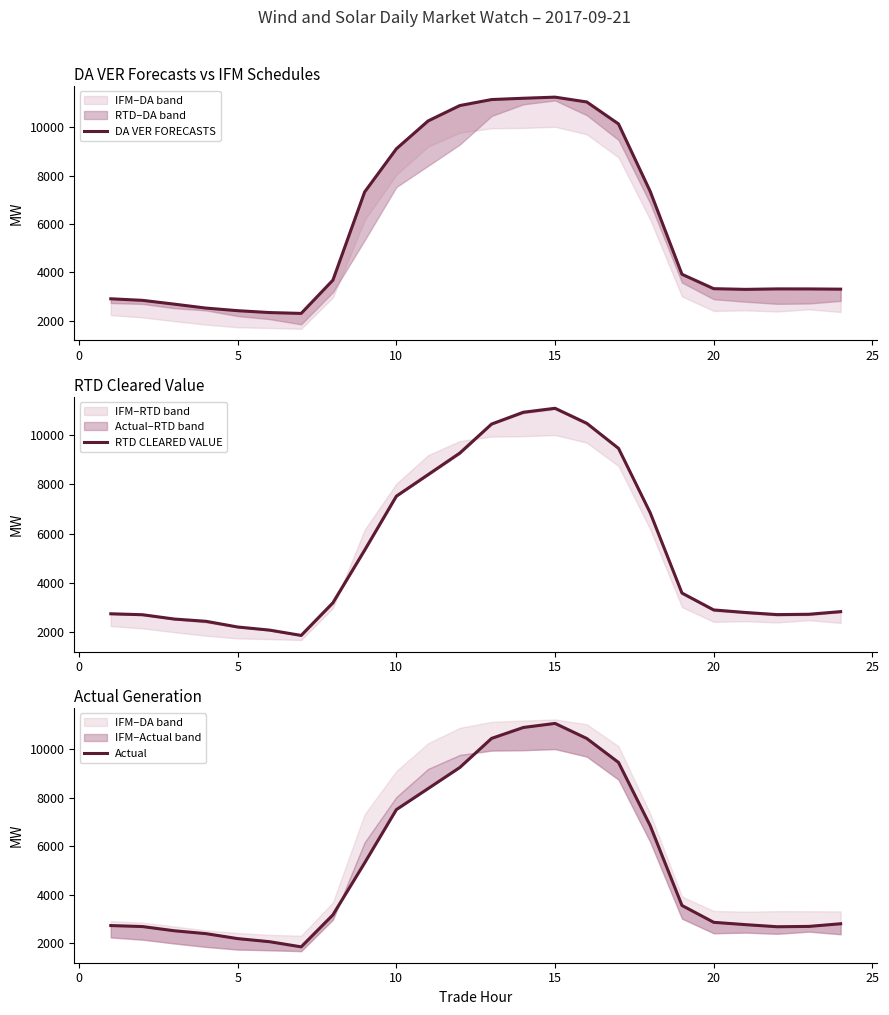

True or false: DA VER FORECASTS has more than 1 points higher than both neighbors.

True